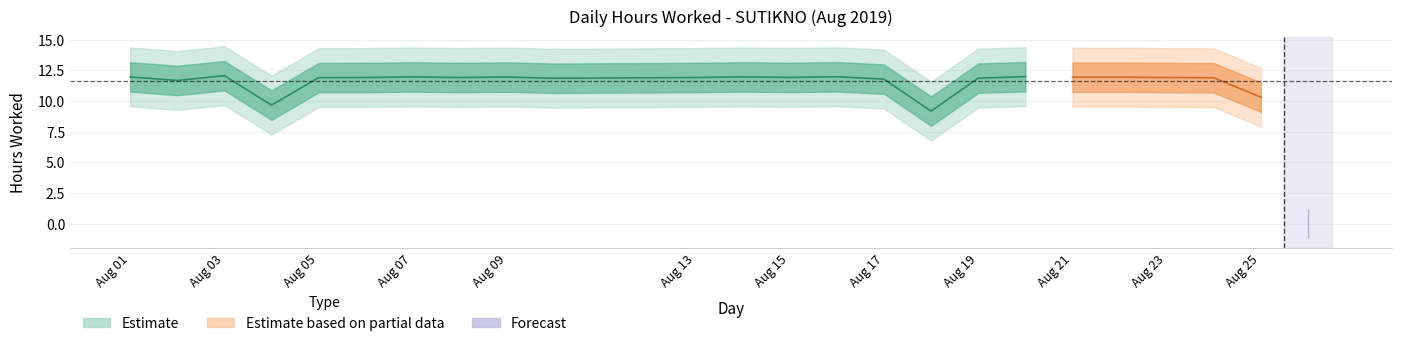

List the labels in order of value, largest first.

3, 20, 16, 1, 7, 14, 9, 21, 22, 15, 6, 8, 13, 23, 5, 24, 19, 10, 17, 2, 25, 4, 18, 26